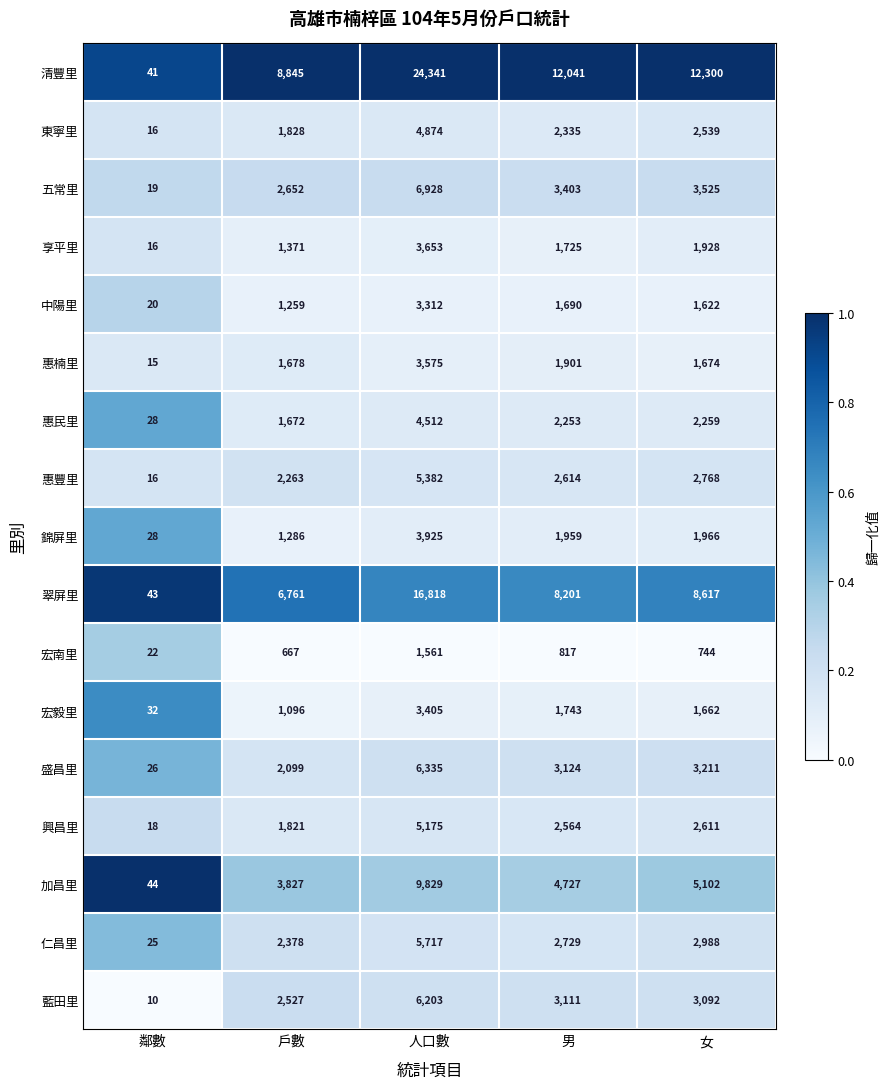

List the series in order of their peak value, lowest first.

宏南里, 中陽里, 宏毅里, 惠楠里, 享平里, 錦屏里, 惠民里, 東寧里, 興昌里, 惠豐里, 仁昌里, 藍田里, 盛昌里, 五常里, 加昌里, 翠屏里, 清豐里